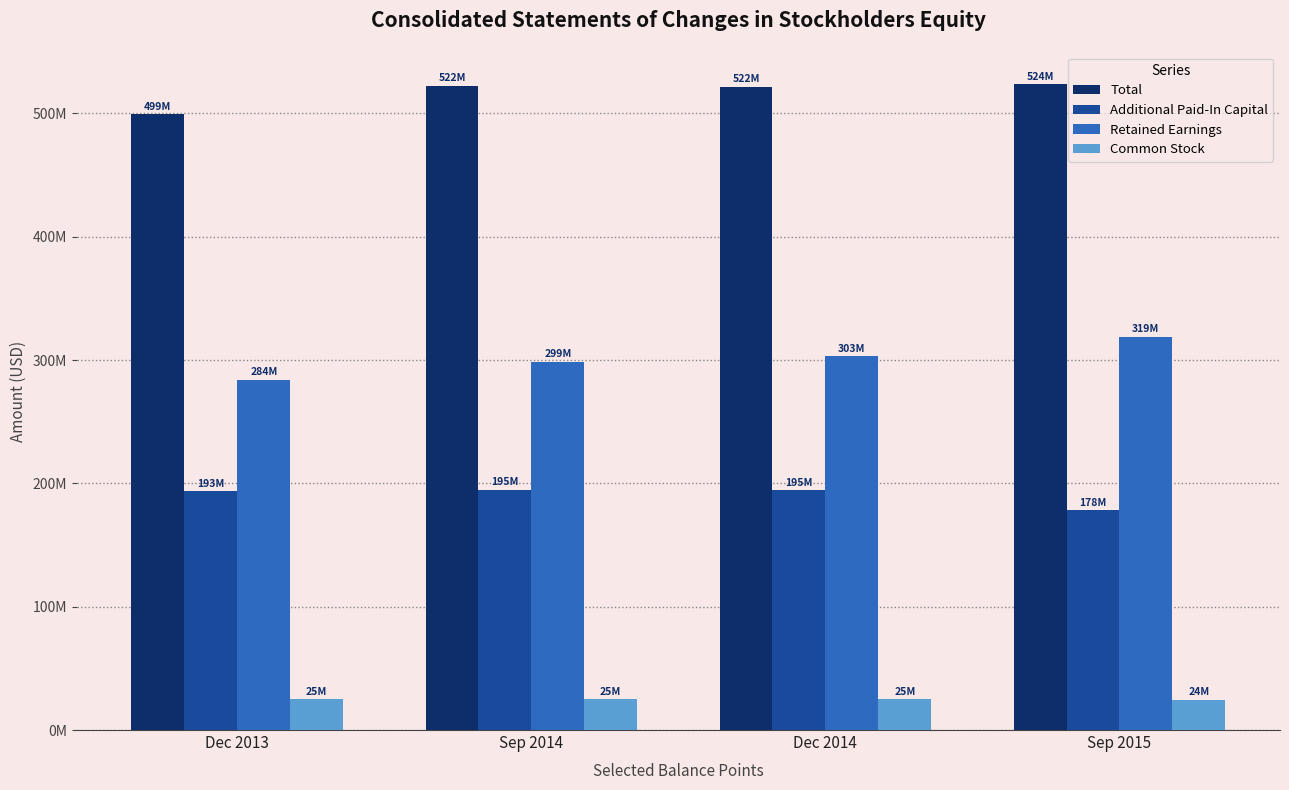

Reading left to right, transcribe all the data shown in this chart.

Total: Dec 2013=499363000	Sep 2014=522404000	Dec 2014=521751000	Sep 2015=523594000
Additional Paid-In Capital: Dec 2013=193445000	Sep 2014=194899000	Dec 2014=194647000	Sep 2015=178429000
Retained Earnings: Dec 2013=283898000	Sep 2014=298796000	Dec 2014=302882000	Sep 2015=318939000
Common Stock: Dec 2013=24990000	Sep 2014=25077000	Dec 2014=25045000	Sep 2015=24425000